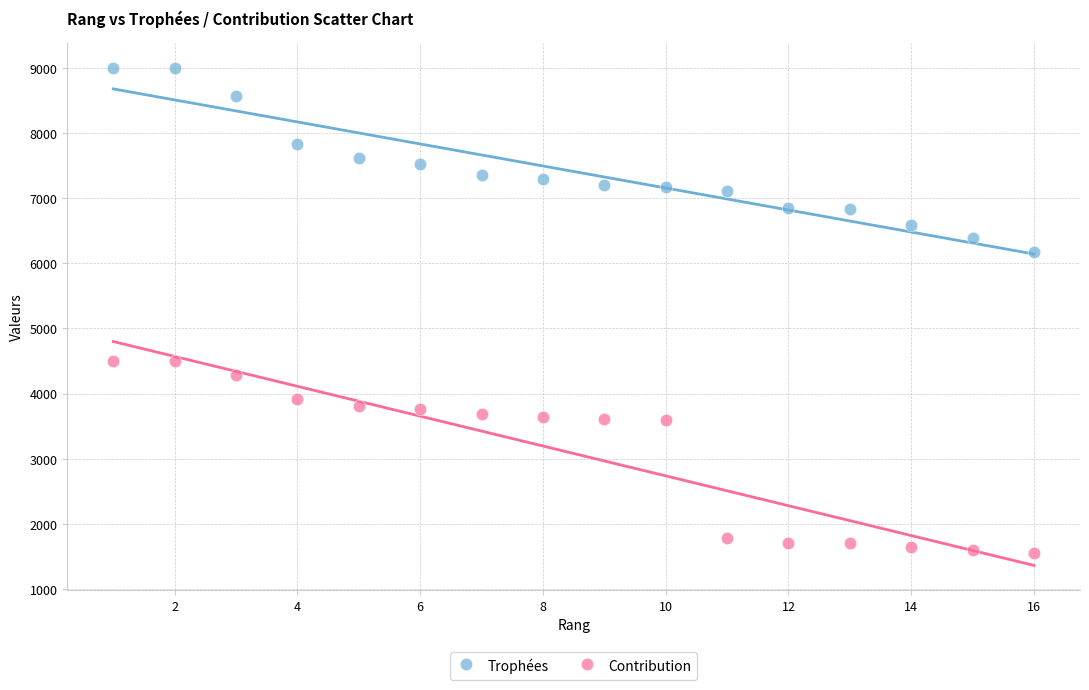

Across all data points, what is the range of Y values (max minus min)?

7455